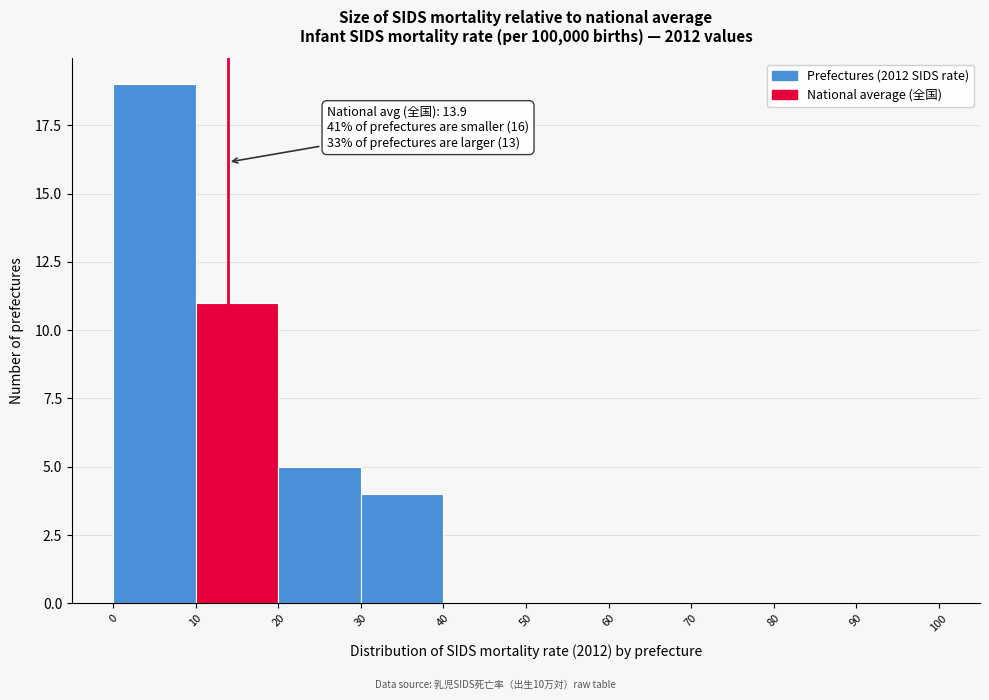

Which range on the x-axis has the tallest bar?

0 to 10